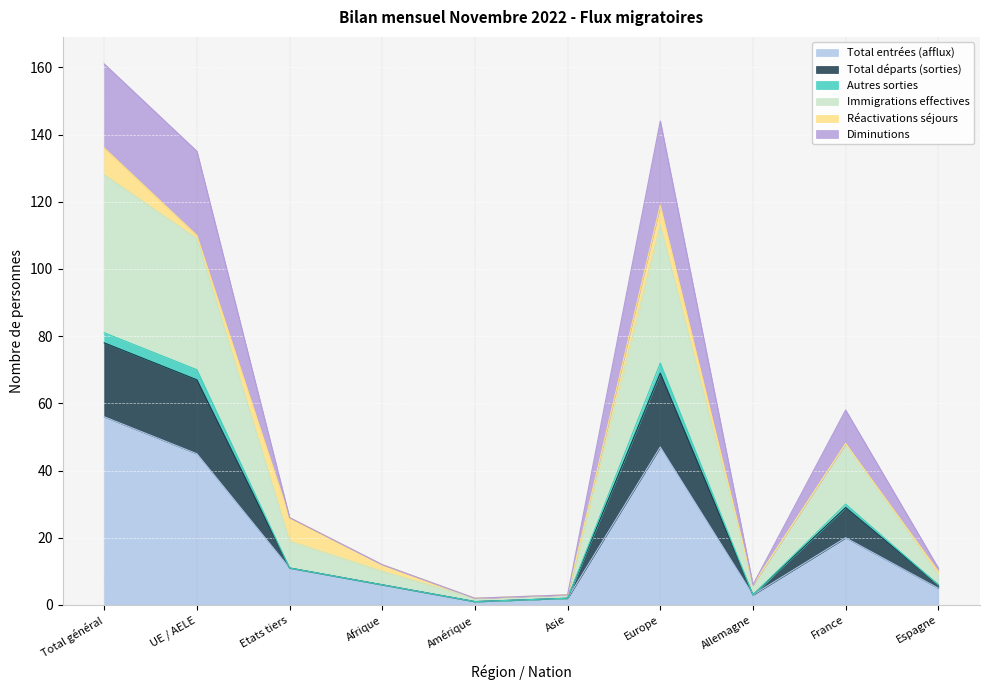

The Total entrées (afflux) series shows 45 at UE / AELE. True or false?

True